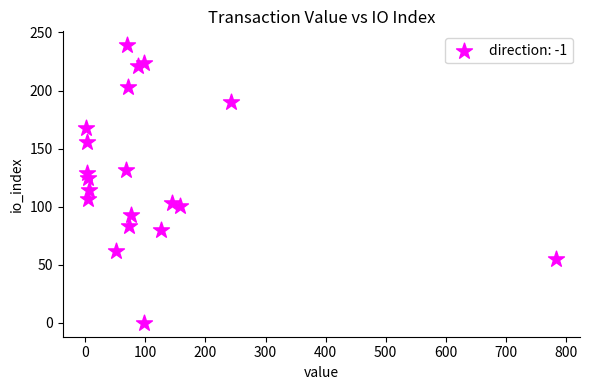

What is the range of Y values (max minus min)?

239